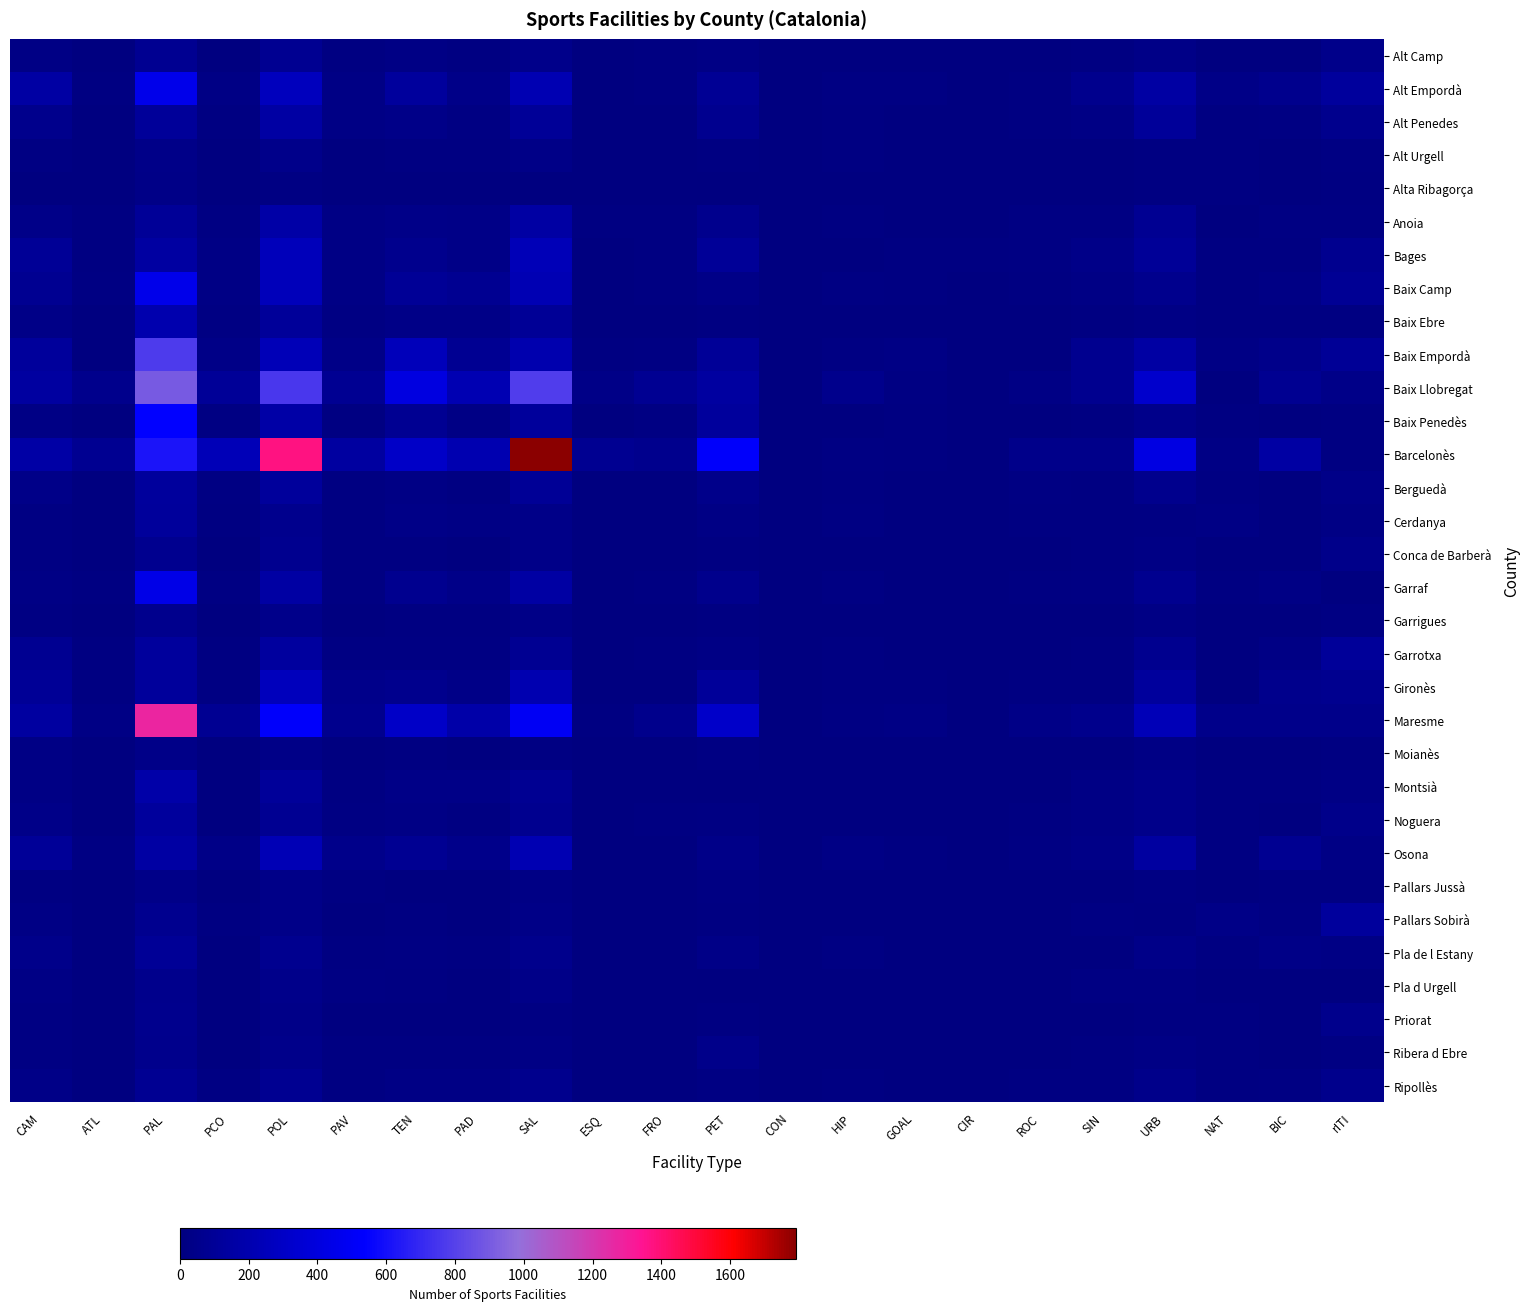

Which series has the largest total across all categories?

Barcelonès